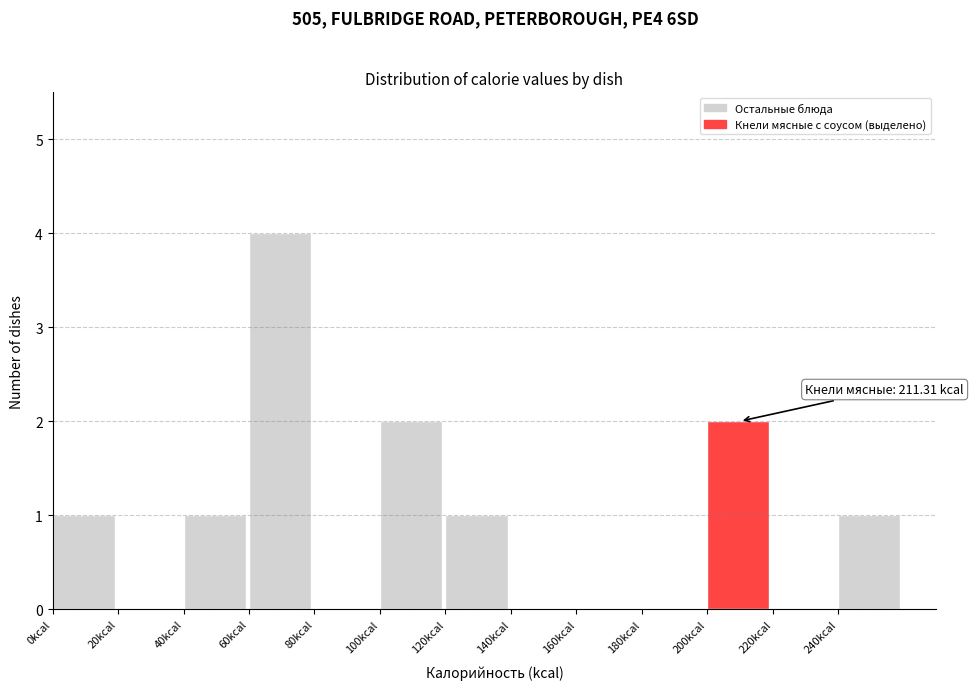

Which range on the x-axis has the tallest bar?

60 to 80